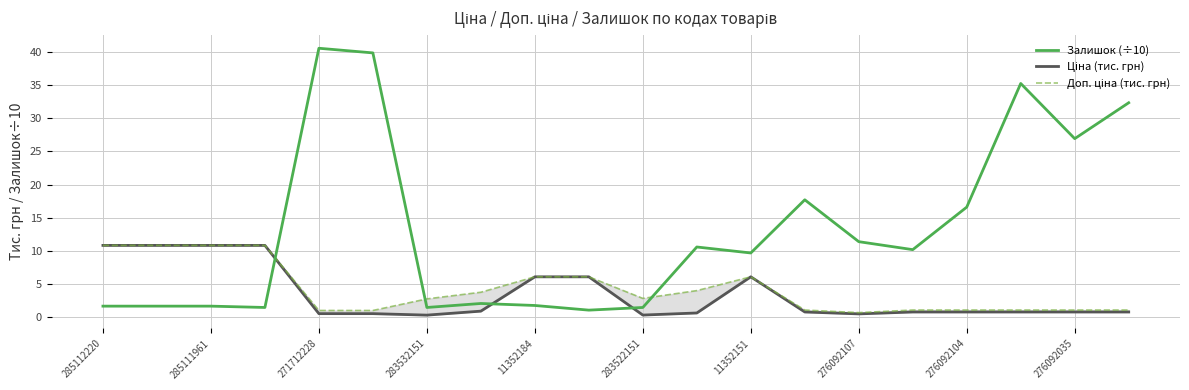

True or false: Залишок (÷10) has a value of 1.5 at 283532151.

True